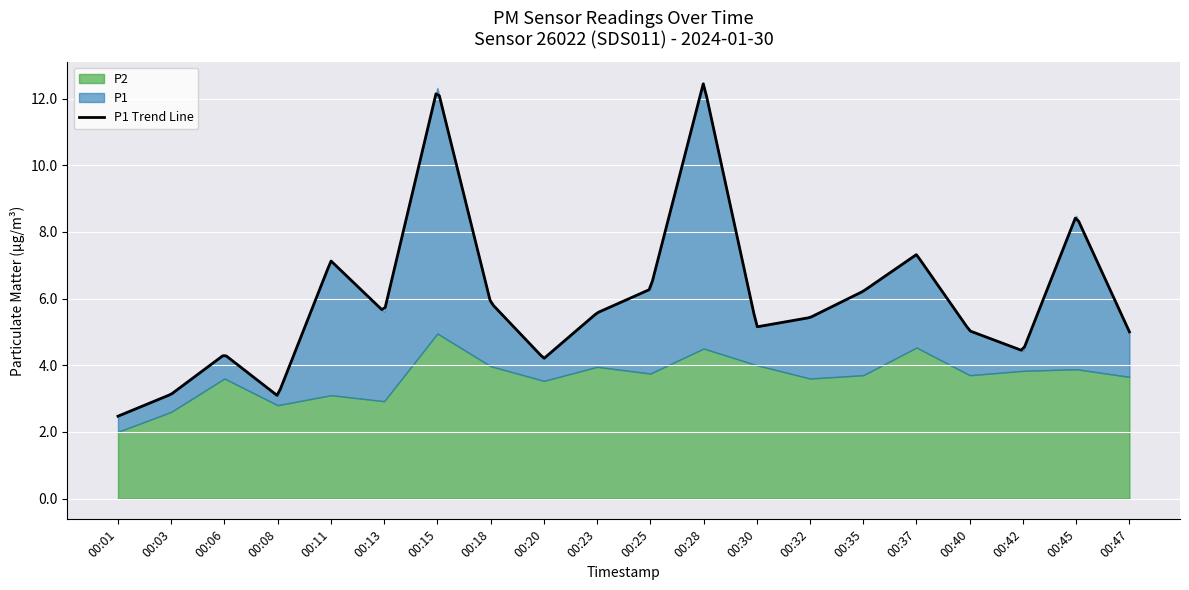

Reading right to left, what are all the values shown in this chart?

P1: 00:47=5.0	00:45=8.5	00:42=4.4	00:40=5.0	00:37=7.3	00:35=6.2	00:32=5.4	00:30=5.2	00:28=12.5	00:25=6.3	00:23=5.6	00:20=4.2	00:18=5.9	00:15=12.3	00:13=5.6	00:11=7.1	00:08=3.1	00:06=4.3	00:03=3.1	00:01=2.5
P2: 00:47=3.6	00:45=3.9	00:42=3.8	00:40=3.7	00:37=4.5	00:35=3.7	00:32=3.6	00:30=4.0	00:28=4.5	00:25=3.8	00:23=4.0	00:20=3.5	00:18=4.0	00:15=5.0	00:13=2.9	00:11=3.1	00:08=2.8	00:06=3.6	00:03=2.6	00:01=2.0